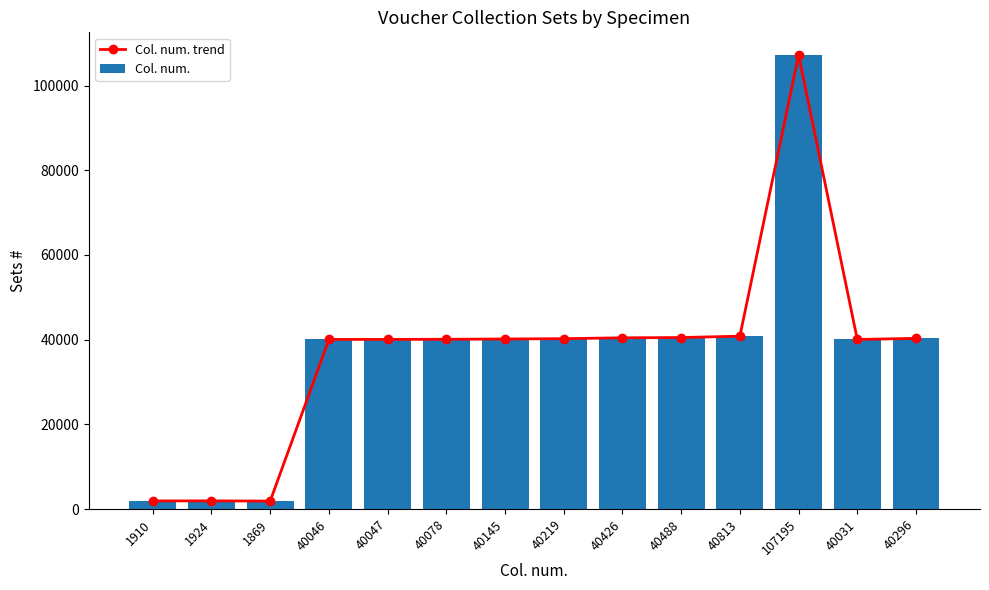

Is it true that Col. num. equals 1924 at 1924?

True